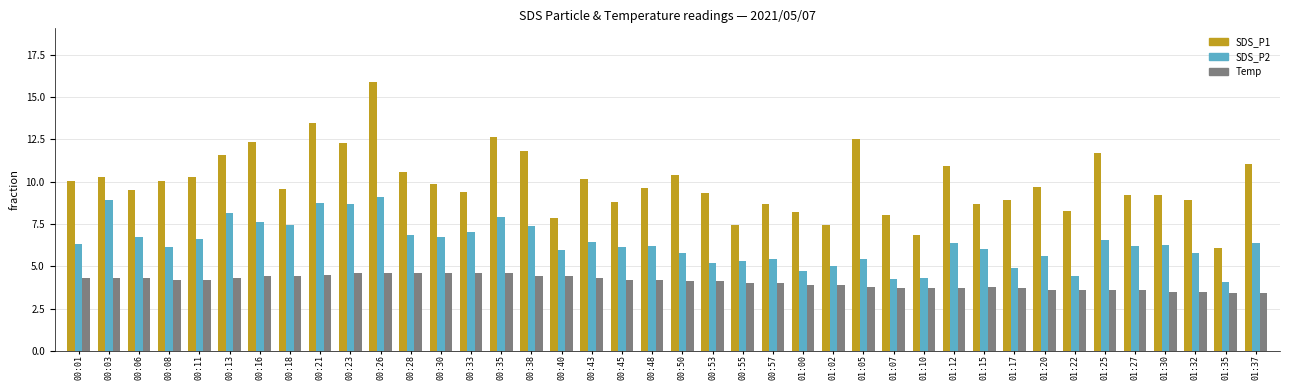

What is the minimum value shown in the chart?

3.4